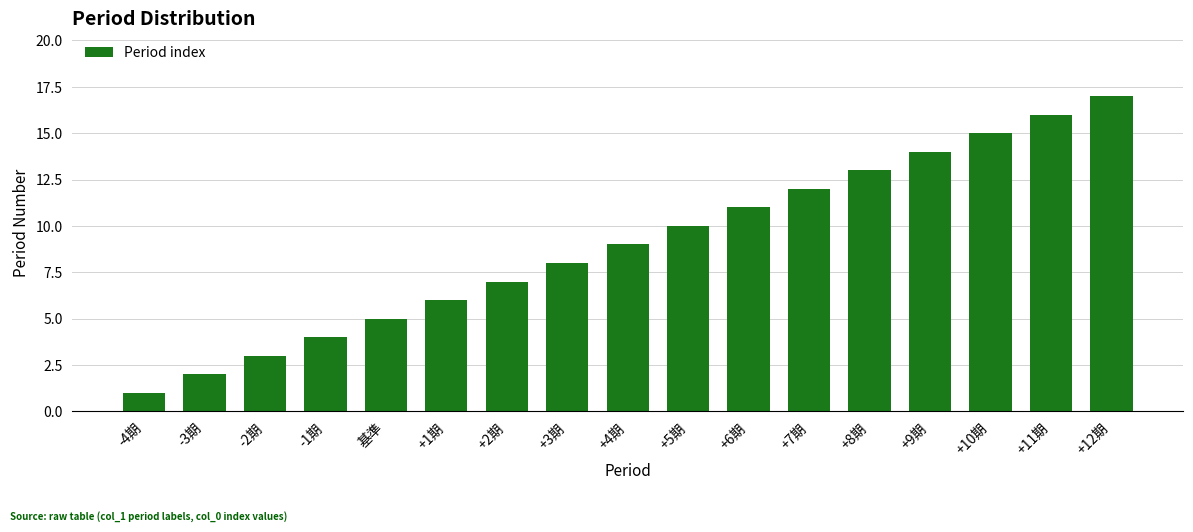

Does the chart contain stacked bars?

No